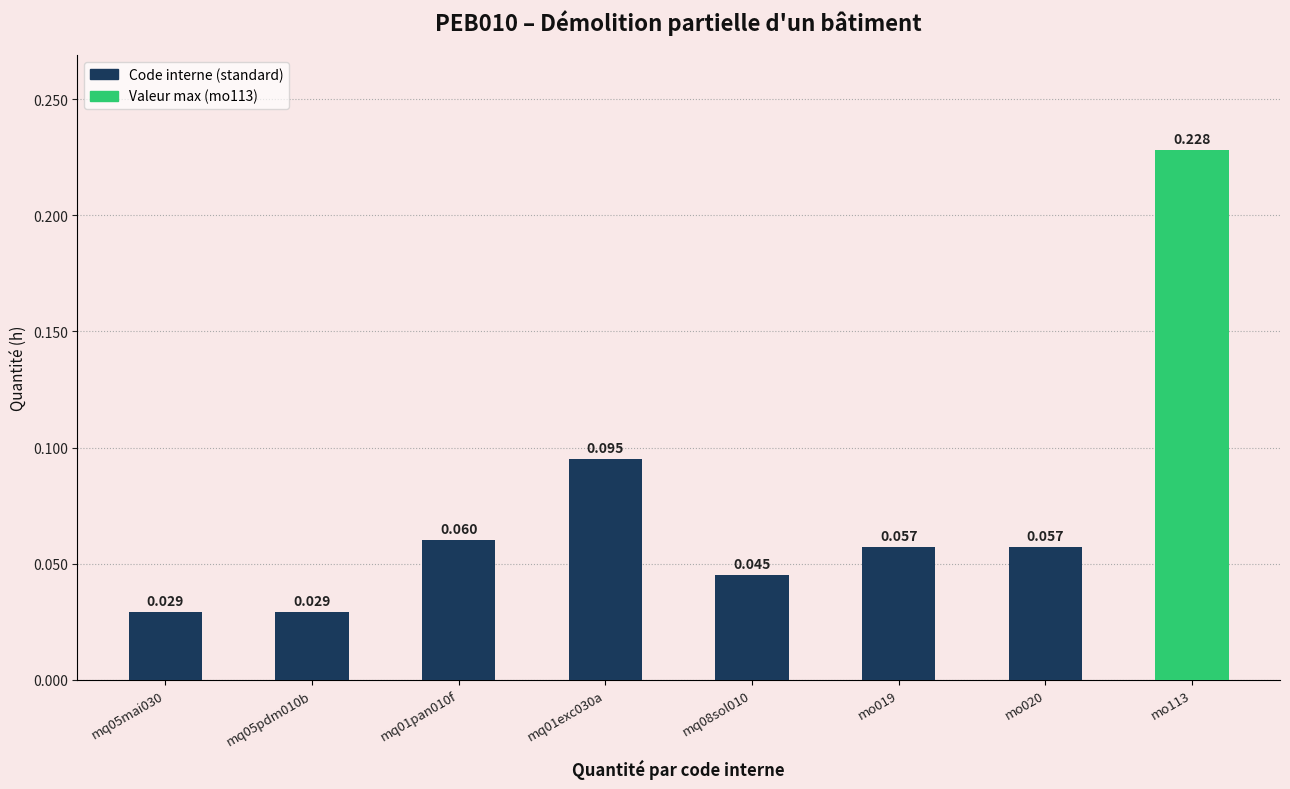

Does the chart contain any negative values?

No